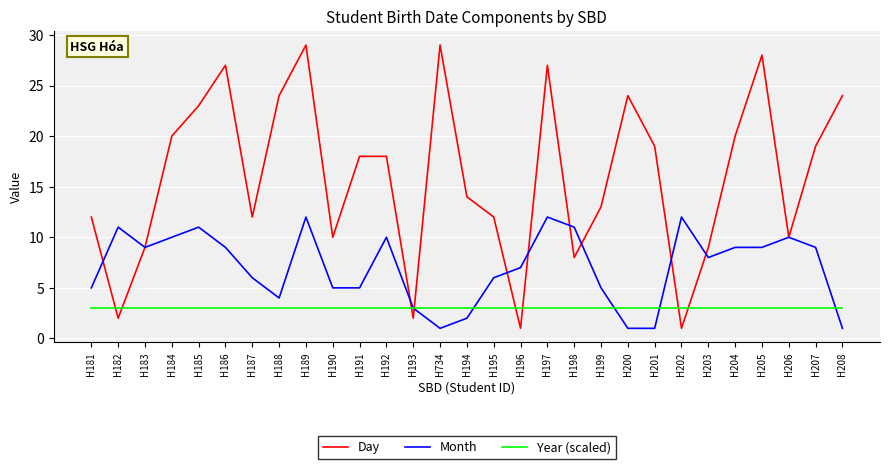

Is this an area chart (filled region under the line)?

No